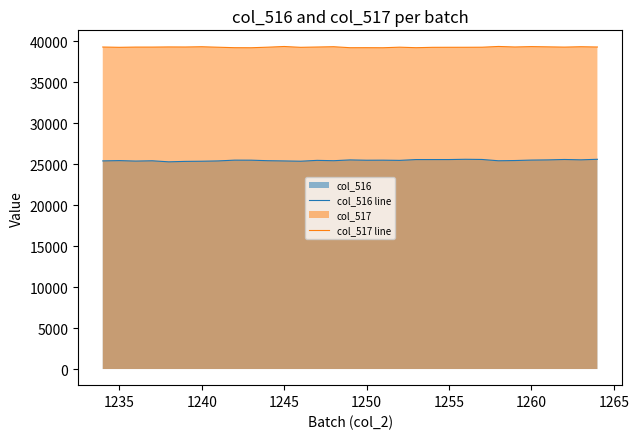

Reading left to right, what are all the values shown in this chart?

col_516 line: 25397	25432	25376	25411	25283	25337	25356	25395	25489	25484	25421	25393	25358	25461	25420	25517	25478	25485	25460	25559	25559	25560	25593	25571	25413	25441	25497	25520	25569	25527	25593
col_517 line: 39292	39255	39284	39284	39303	39295	39326	39267	39210	39203	39272	39356	39255	39293	39329	39208	39211	39203	39272	39210	39254	39259	39260	39268	39360	39297	39342	39313	39283	39327	39294